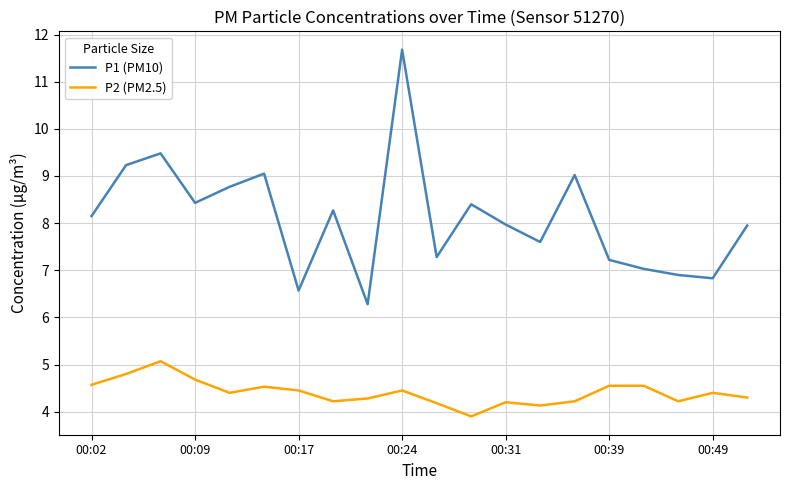

Which series has the largest total across all categories?

P1 (PM10)